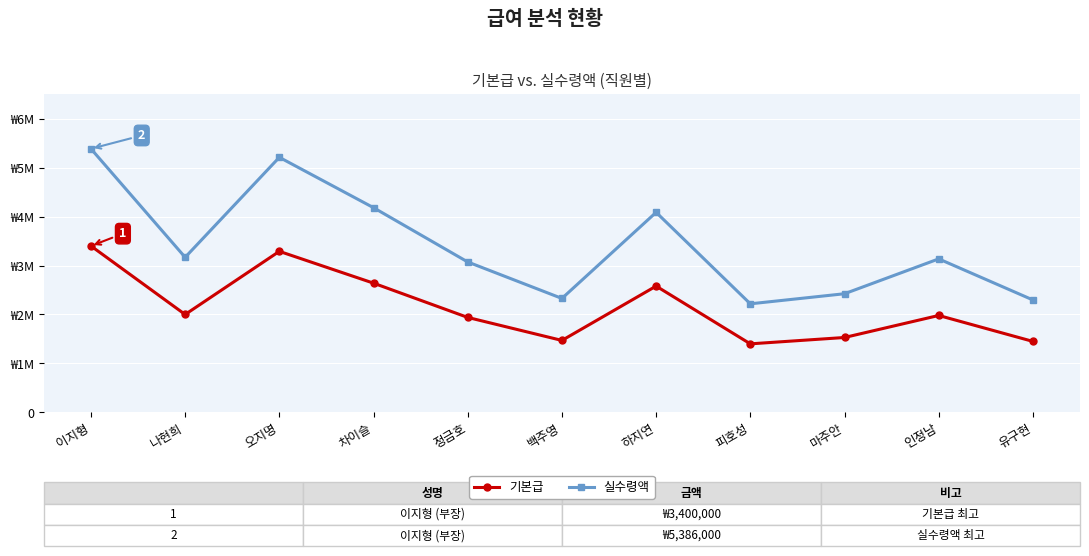

Reading left to right, what are all the values shown in this chart?

기본급: 3400000	2000000	3290000	2640000	1940000	1470000	2580000	1400000	1530000	1980000	1450000
실수령액: 5386000	3168000	5211000	4182000	3073000	2328000	4087000	2218000	2424000	3136000	2297000